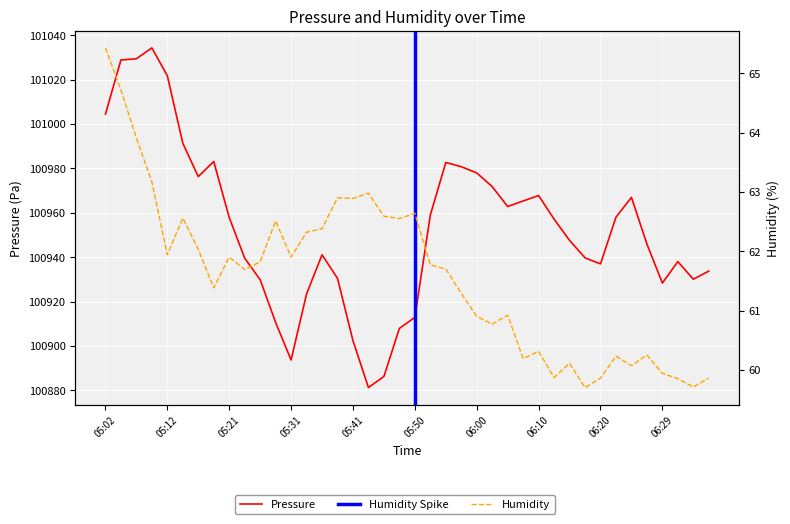

What is the smallest value displayed?

59.7